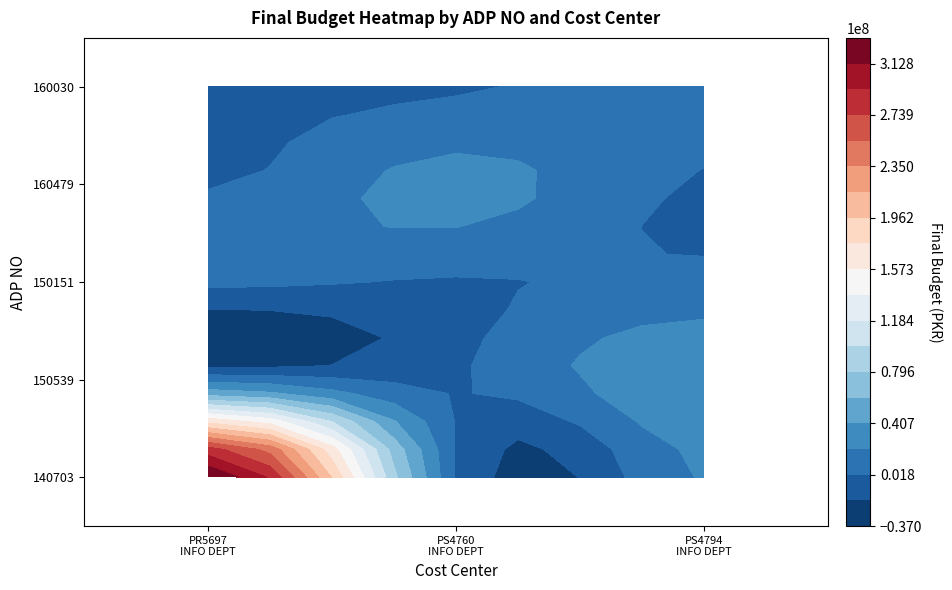

Where is 150151 nearest to the value 7235000?

PR5697 - INFORMATION DEPARTMENT